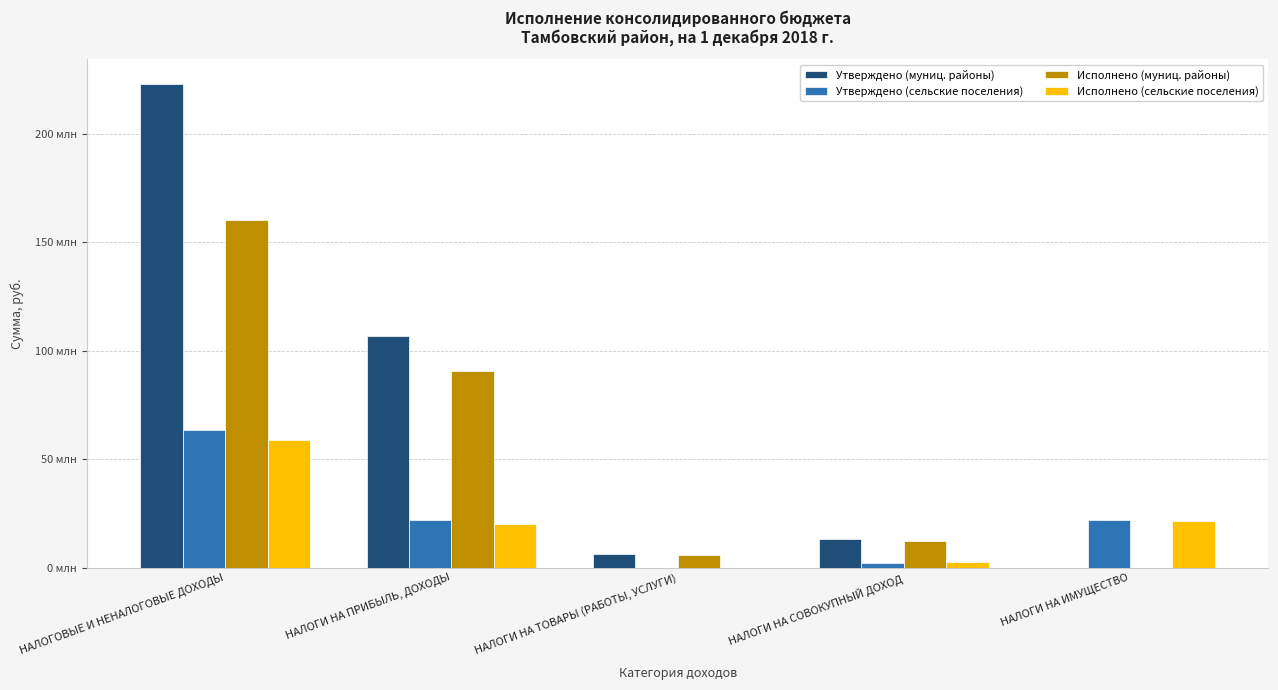

Reading left to right, list all the values displayed in this chart.

Утверждено (муниц. районы): 223247250.0	107019152.0	6158244.0	13045400.0	0.0
Утверждено (сельские поселения): 63359569.0	22006300.0	0.0	2196813.0	21800400.0
Исполнено (муниц. районы): 160448120.8	90698541.5	6018420.7	12150485.7	0.0
Исполнено (сельские поселения): 58697373.1	20233787.6	0.0	2829958.3	21590621.9